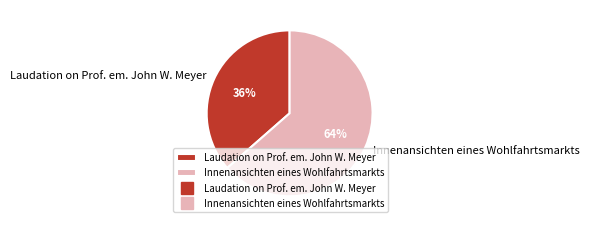

Combined, do Innenansichten eines Wohlfahrtsmarkts and Laudation on Prof. em. John W. Meyer account for over 50%?

Yes